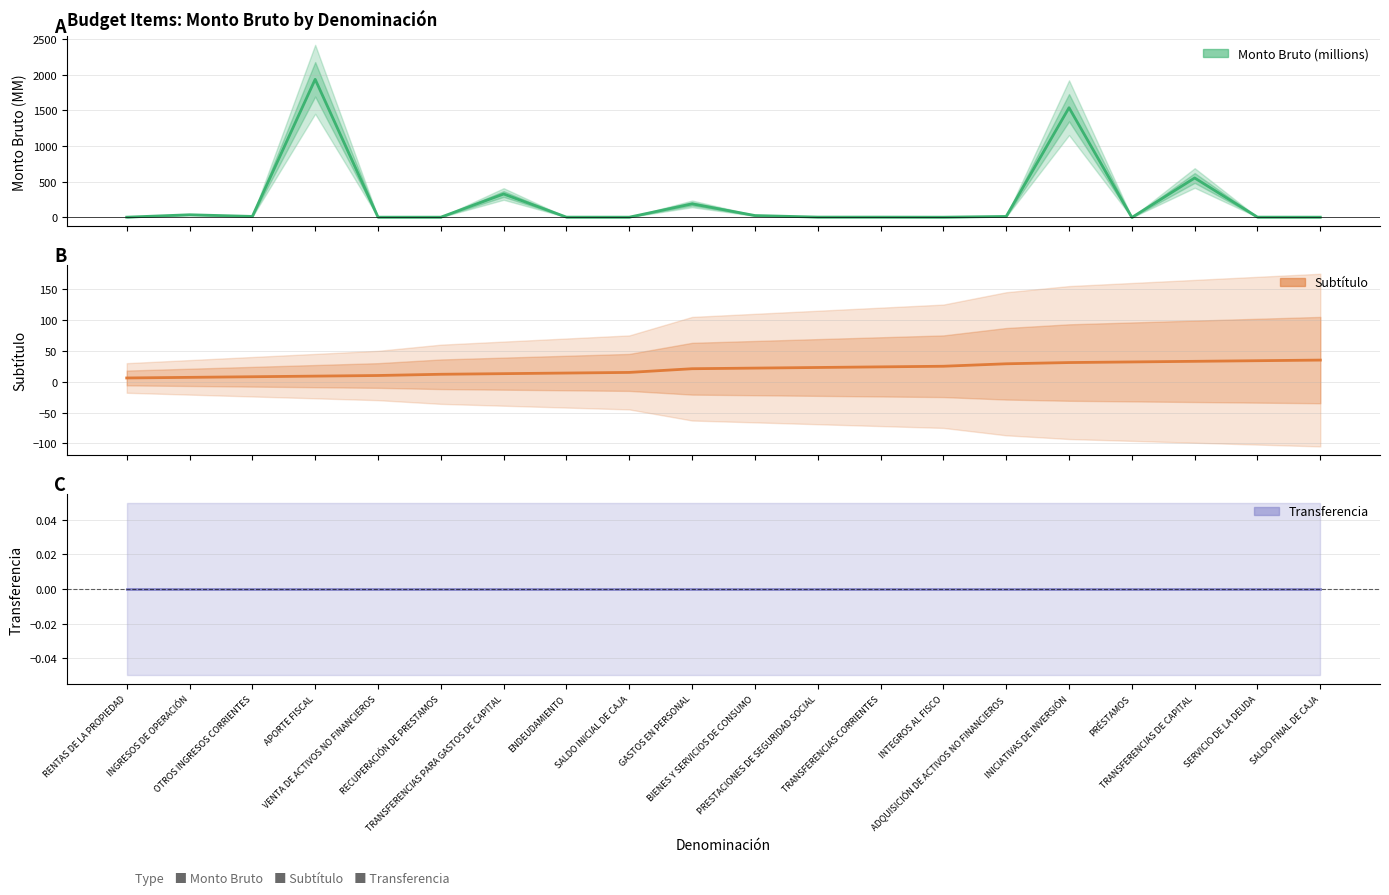

Reading left to right, transcribe all the data shown in this chart.

Monto Bruto (millions): RENTAS DE LA PROPIEDAD=0.2	INGRESOS DE OPERACIÓN=34.1	OTROS INGRESOS CORRIENTES=10.7	APORTE FISCAL=1933.6	VENTA DE ACTIVOS NO FINANCIEROS=0.2	RECUPERACIÓN DE PRESTAMOS=0.1	TRANSFERENCIAS PARA GASTOS DE CAPITAL=325.3	ENDEUDAMIENTO=0.7	SALDO INICIAL DE CAJA=0.2	GASTOS EN PERSONAL=186.8	BIENES Y SERVICIOS DE CONSUMO=23.2	PRESTACIONES DE SEGURIDAD SOCIAL=1.2	TRANSFERENCIAS CORRIENTES=1.0	INTEGROS AL FISCO=0.0	ADQUISICIÓN DE ACTIVOS NO FINANCIEROS=10.7	INICIATIVAS DE INVERSIÓN=1535.5	PRÉSTAMOS=-3.9	TRANSFERENCIAS DE CAPITAL=549.8	SERVICIO DE LA DEUDA=0.6	SALDO FINAL DE CAJA=0.2
Subtítulo: RENTAS DE LA PROPIEDAD=6.0	INGRESOS DE OPERACIÓN=7.0	OTROS INGRESOS CORRIENTES=8.0	APORTE FISCAL=9.0	VENTA DE ACTIVOS NO FINANCIEROS=10.0	RECUPERACIÓN DE PRESTAMOS=12.0	TRANSFERENCIAS PARA GASTOS DE CAPITAL=13.0	ENDEUDAMIENTO=14.0	SALDO INICIAL DE CAJA=15.0	GASTOS EN PERSONAL=21.0	BIENES Y SERVICIOS DE CONSUMO=22.0	PRESTACIONES DE SEGURIDAD SOCIAL=23.0	TRANSFERENCIAS CORRIENTES=24.0	INTEGROS AL FISCO=25.0	ADQUISICIÓN DE ACTIVOS NO FINANCIEROS=29.0	INICIATIVAS DE INVERSIÓN=31.0	PRÉSTAMOS=32.0	TRANSFERENCIAS DE CAPITAL=33.0	SERVICIO DE LA DEUDA=34.0	SALDO FINAL DE CAJA=35.0
Transferencia: RENTAS DE LA PROPIEDAD=0.0	INGRESOS DE OPERACIÓN=0.0	OTROS INGRESOS CORRIENTES=0.0	APORTE FISCAL=0.0	VENTA DE ACTIVOS NO FINANCIEROS=0.0	RECUPERACIÓN DE PRESTAMOS=0.0	TRANSFERENCIAS PARA GASTOS DE CAPITAL=0.0	ENDEUDAMIENTO=0.0	SALDO INICIAL DE CAJA=0.0	GASTOS EN PERSONAL=0.0	BIENES Y SERVICIOS DE CONSUMO=0.0	PRESTACIONES DE SEGURIDAD SOCIAL=0.0	TRANSFERENCIAS CORRIENTES=0.0	INTEGROS AL FISCO=0.0	ADQUISICIÓN DE ACTIVOS NO FINANCIEROS=0.0	INICIATIVAS DE INVERSIÓN=0.0	PRÉSTAMOS=0.0	TRANSFERENCIAS DE CAPITAL=0.0	SERVICIO DE LA DEUDA=0.0	SALDO FINAL DE CAJA=0.0